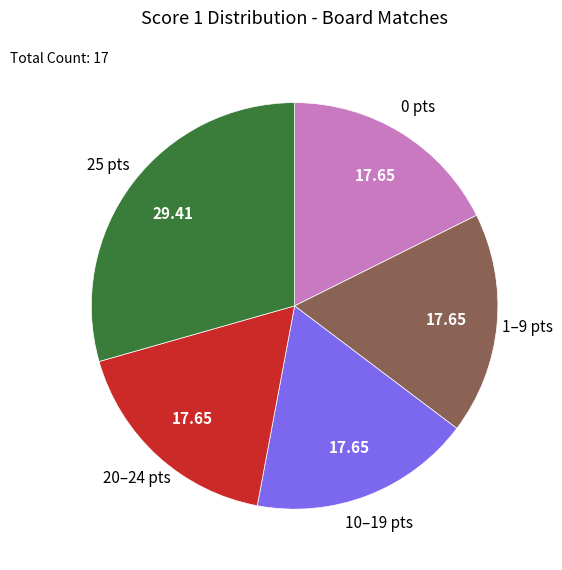

How many slices are in this pie chart?

5